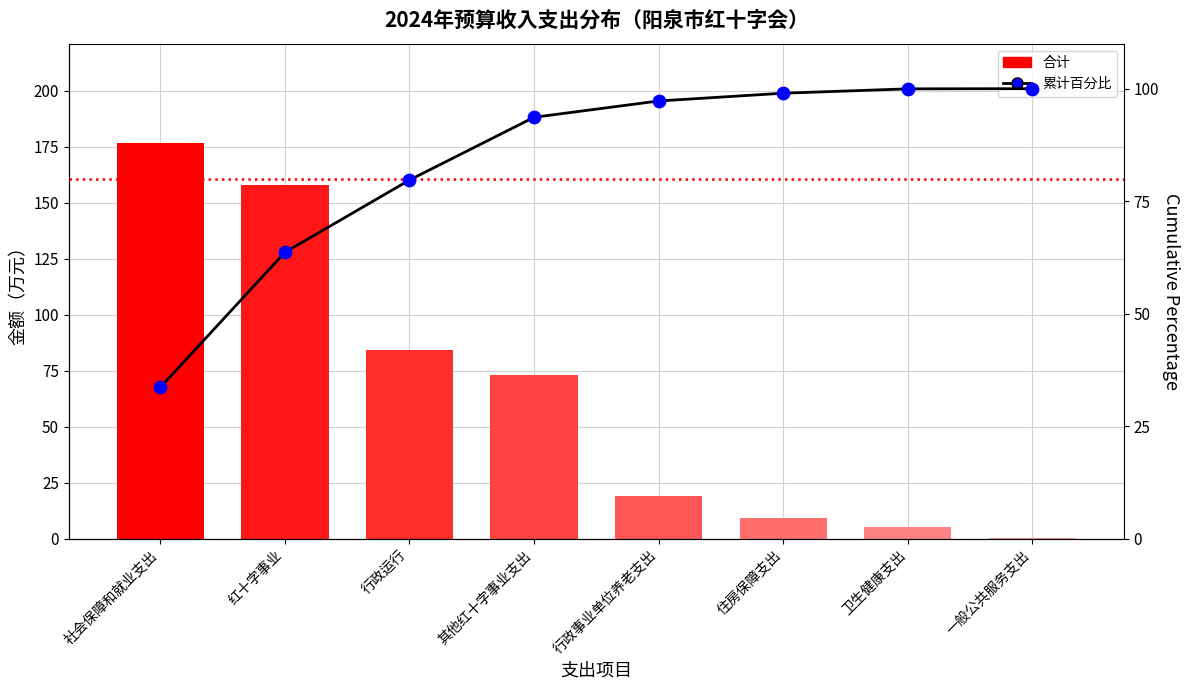

Is the value of 累计点 at 行政事业单位养老支出 greater than the value of 累计百分比 at 行政事业单位养老支出?

No